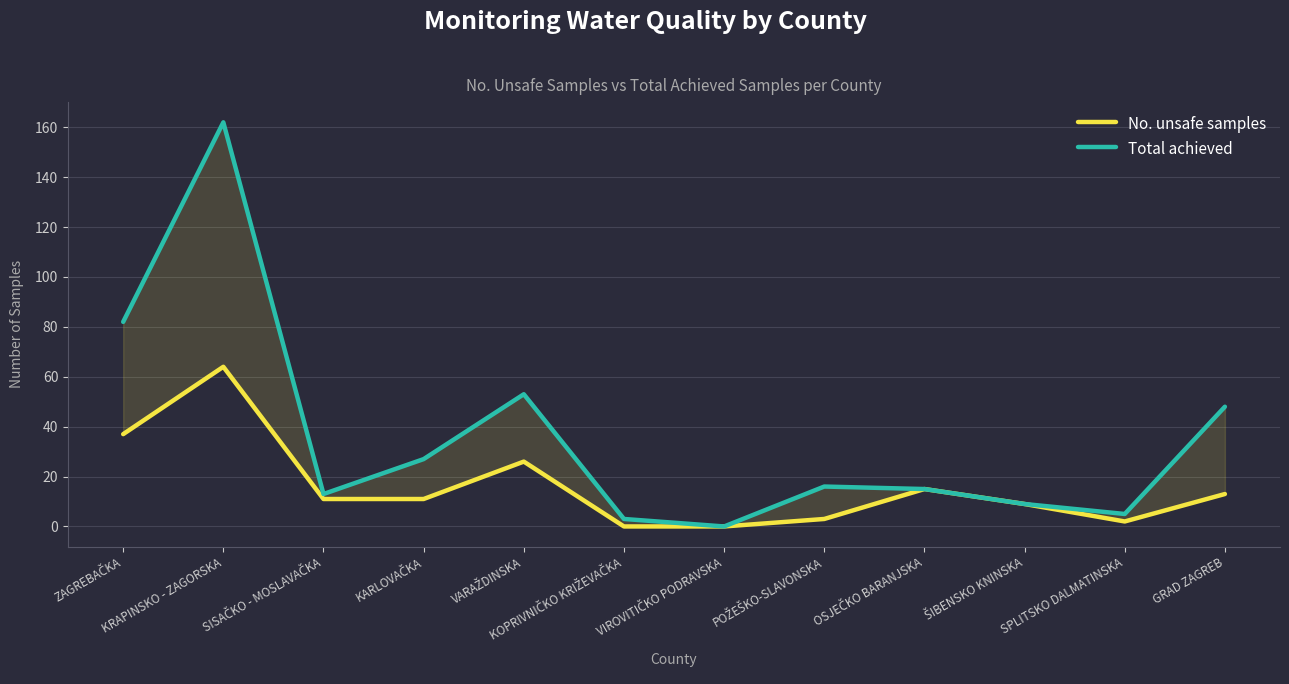

True or false: No. unsafe samples and Total achieved cross at least once.

False